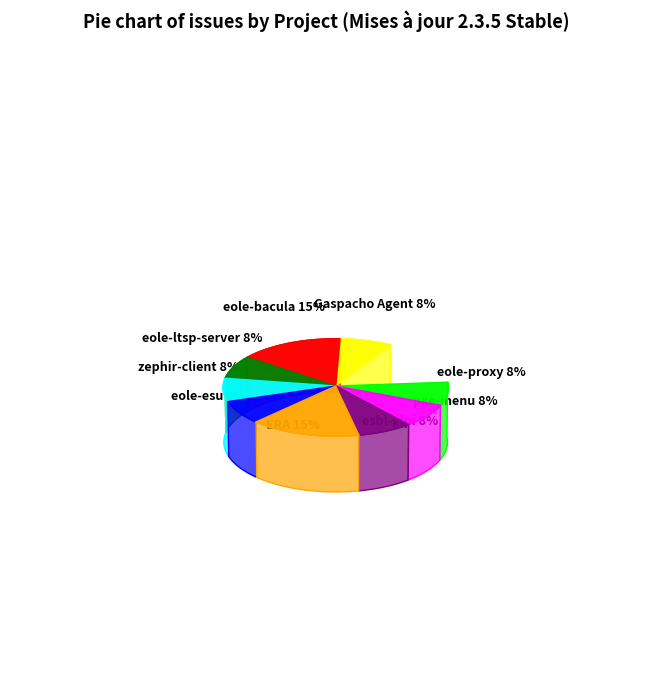

True or false: eole-ltsp-server accounts for 1% of the total.

False